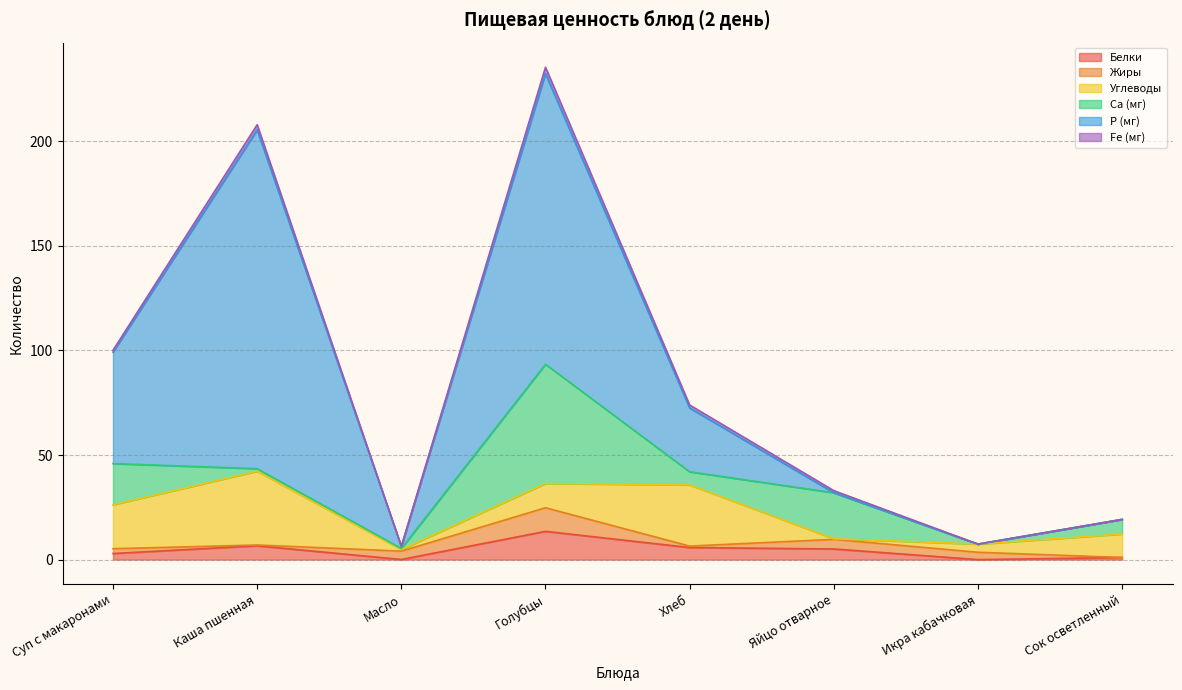

Where is Са (мг) nearest to the value 28?

Яйцо отварное